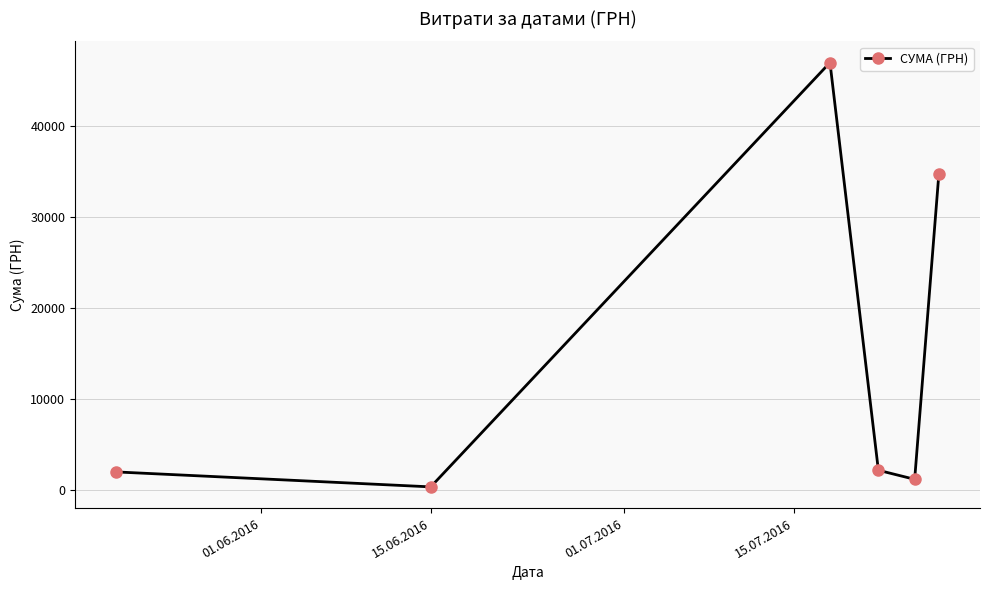

How many interior local valleys (lower than both neighbors) does the data have?

2